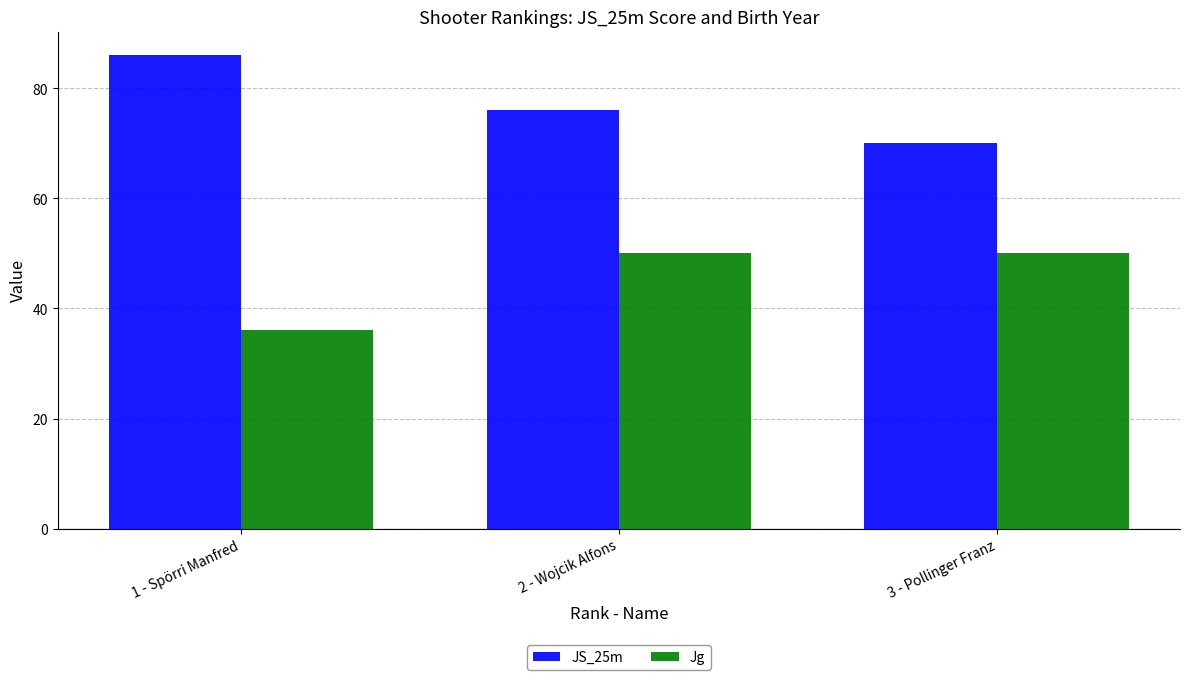

The Jg series shows 16 at 2 - Wojcik Alfons. True or false?

False